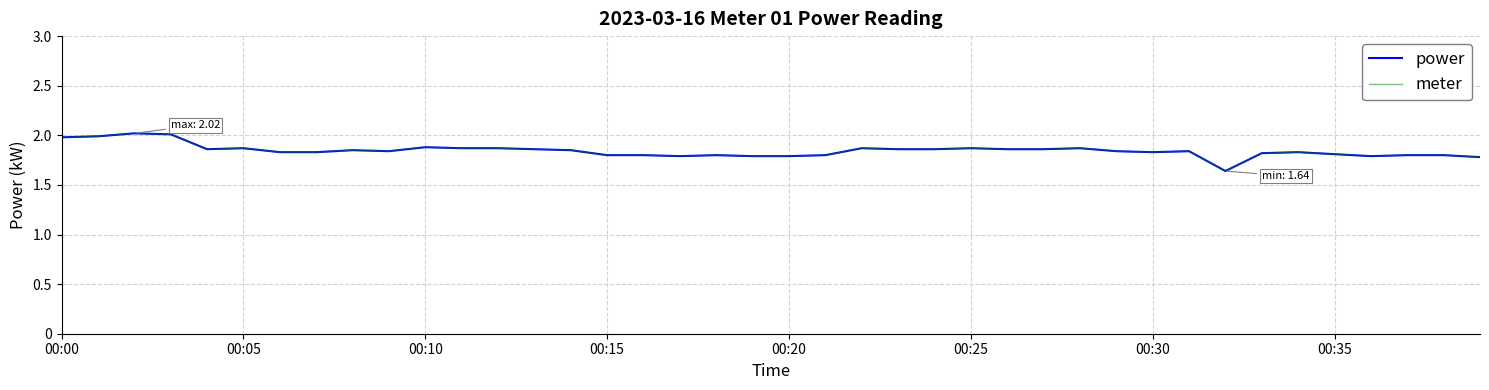

Is this an area chart (filled region under the line)?

No